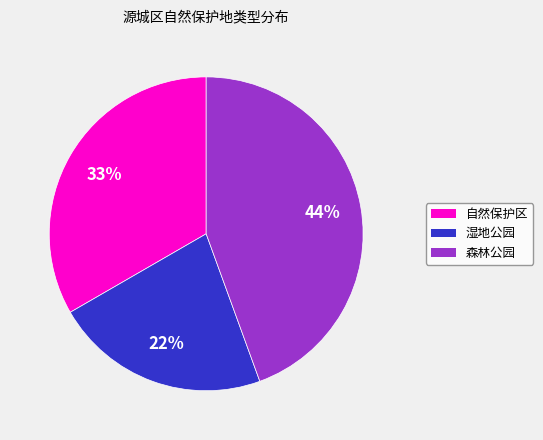

Do 森林公园 and 湿地公园 together represent more than half of the pie?

Yes